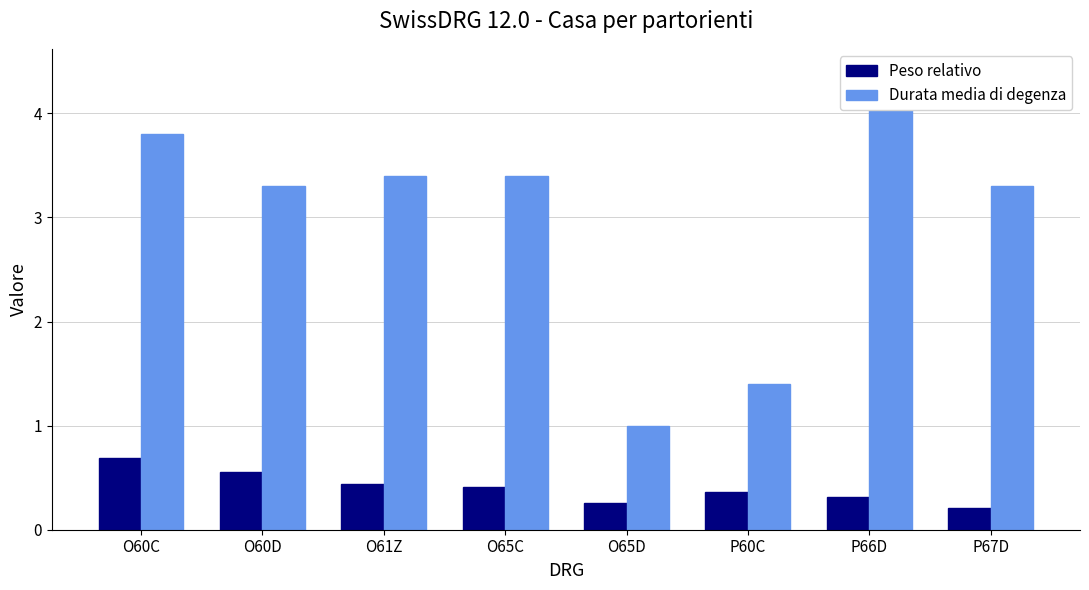

What is the sum of all Peso relativo values?

3.2